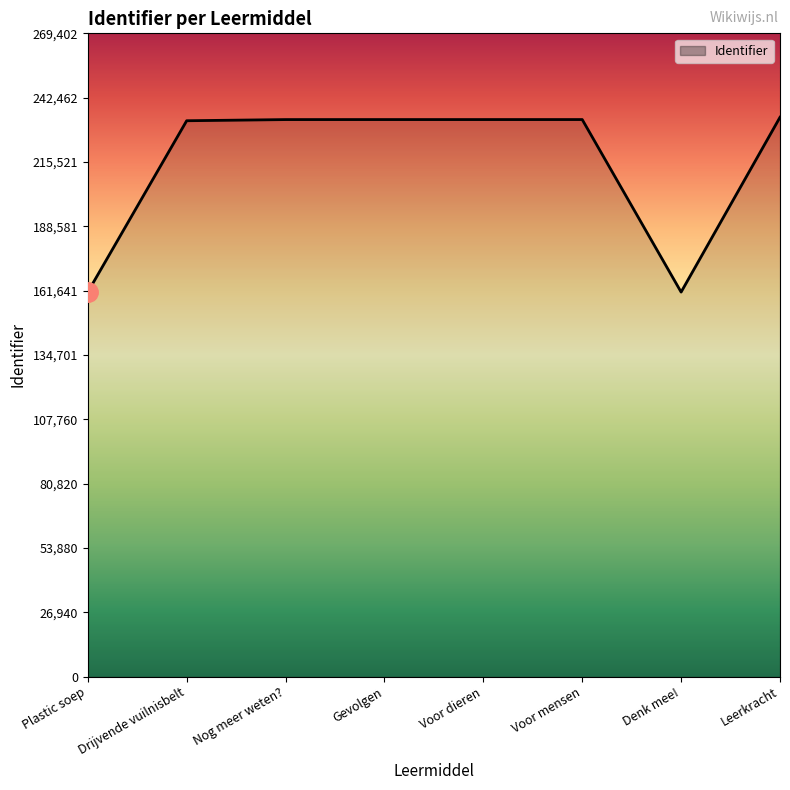

The chart shows a value of 50572 at Drijvende vuilnisbelt. True or false?

False